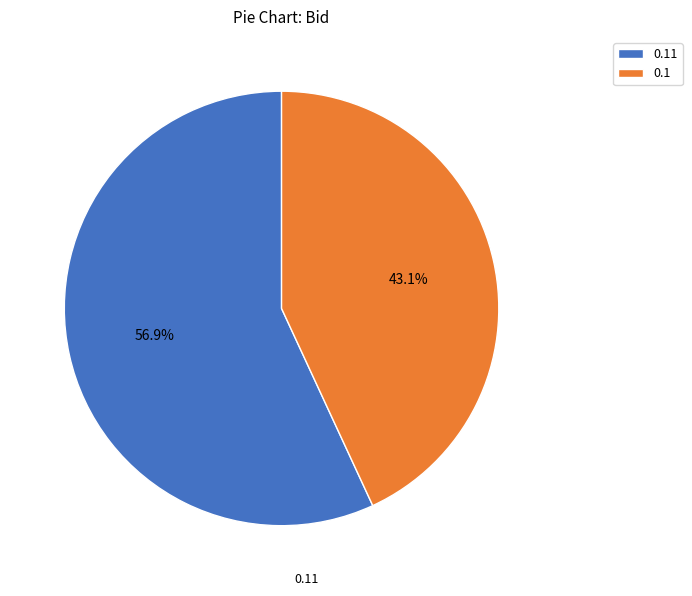

Combined, what portion of the pie is 0.11 and 0.1?

100.0%